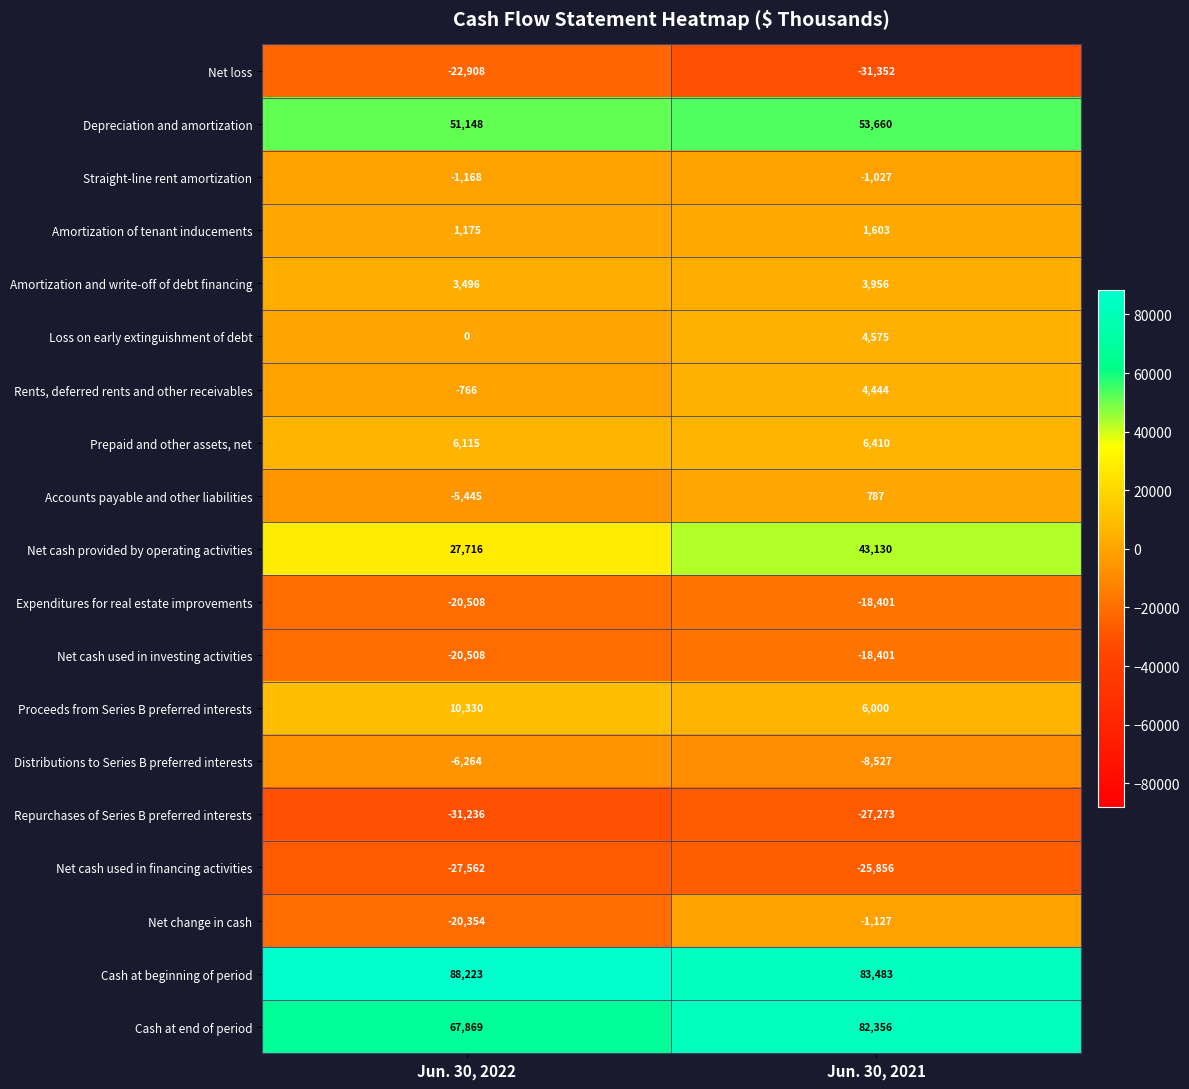

Which series changed the most between Jun. 30, 2022 and Jun. 30, 2021?

Net change in cash